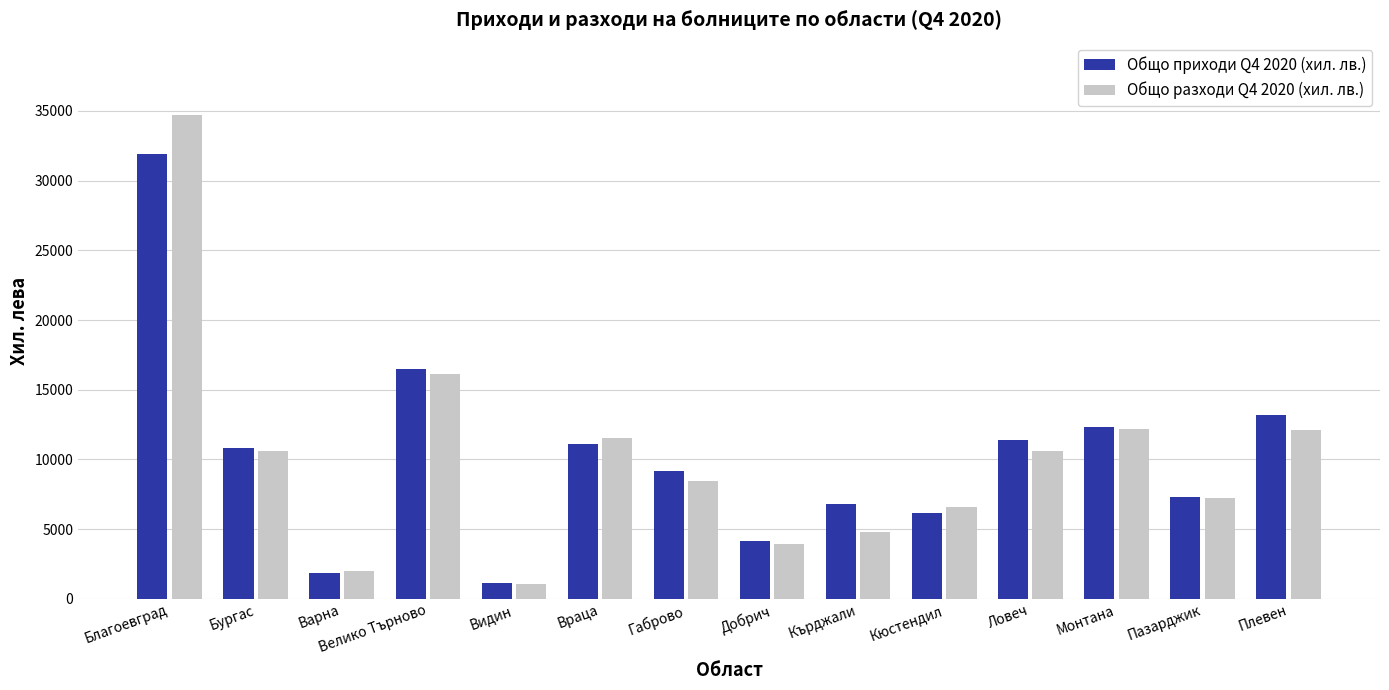

What is the lowest value of the Общо приходи Q4 2020 (хил. лв.) series?

1110.6